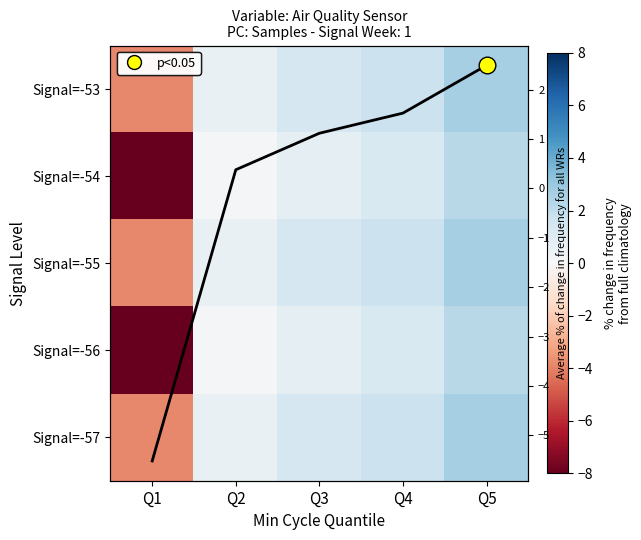

Where does the Signal=-55 series first go above 1?

Q3